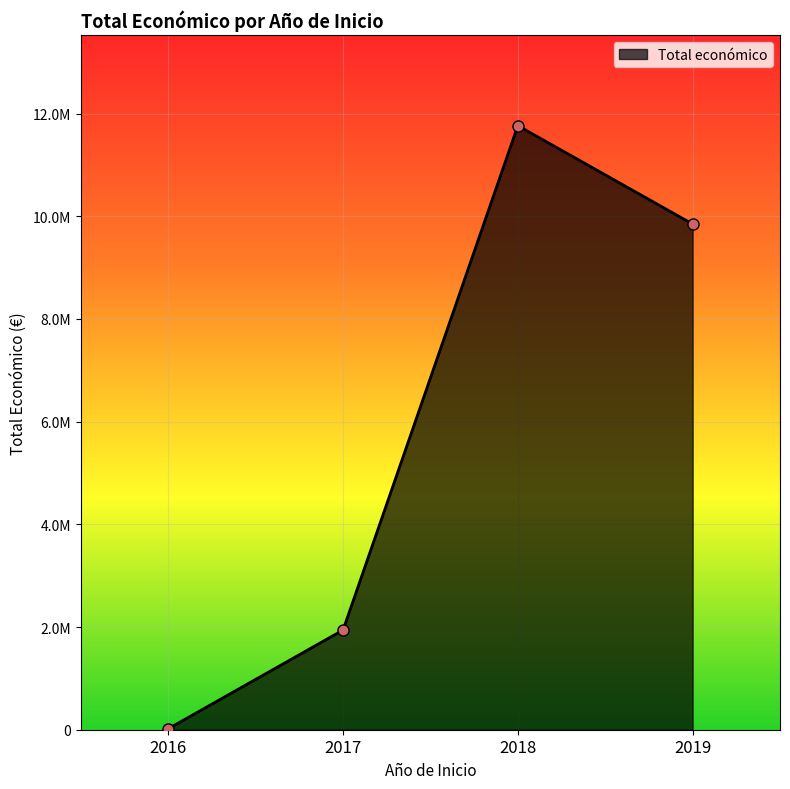

Is this an area chart (filled region under the line)?

Yes